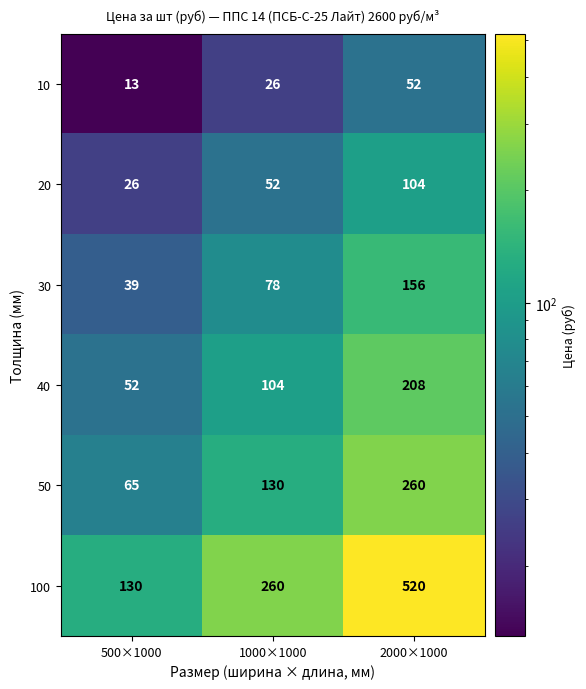

Rank the series at 2000×1000 from highest to lowest value.

100, 50, 40, 30, 20, 10